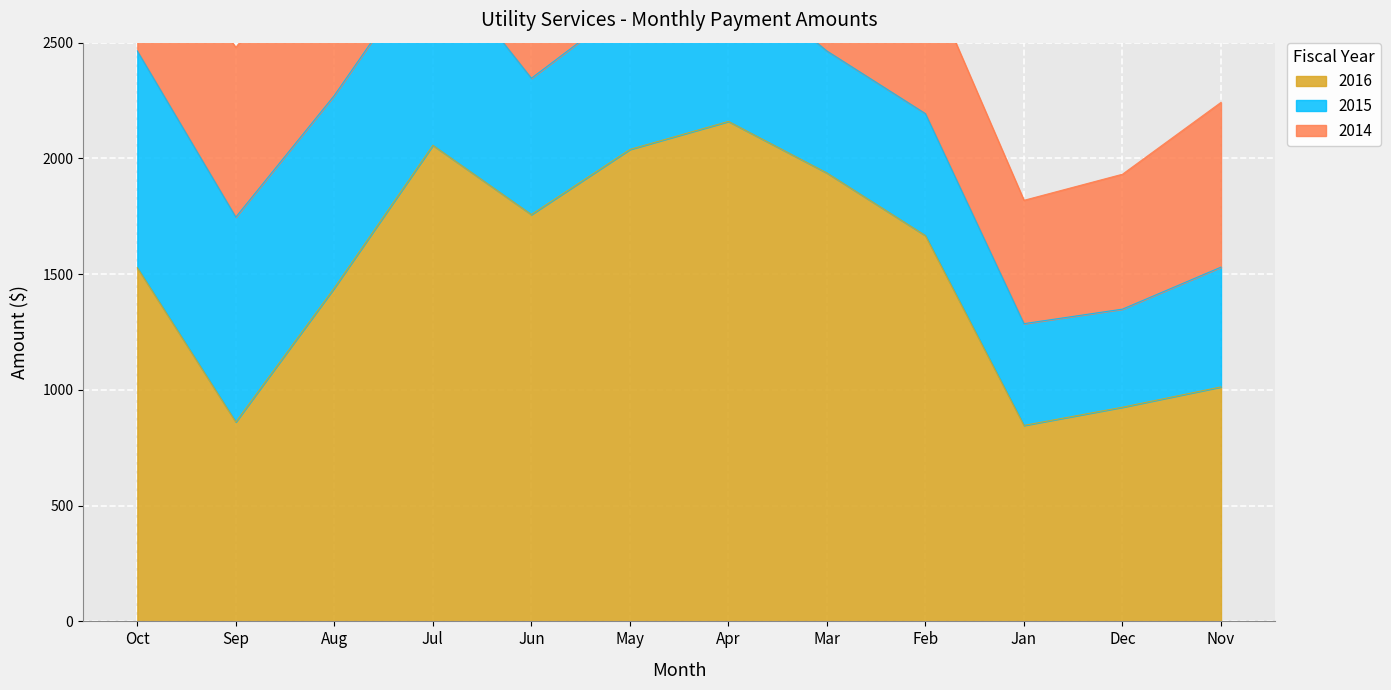

Where is 2015 nearest to the value 679?

Apr